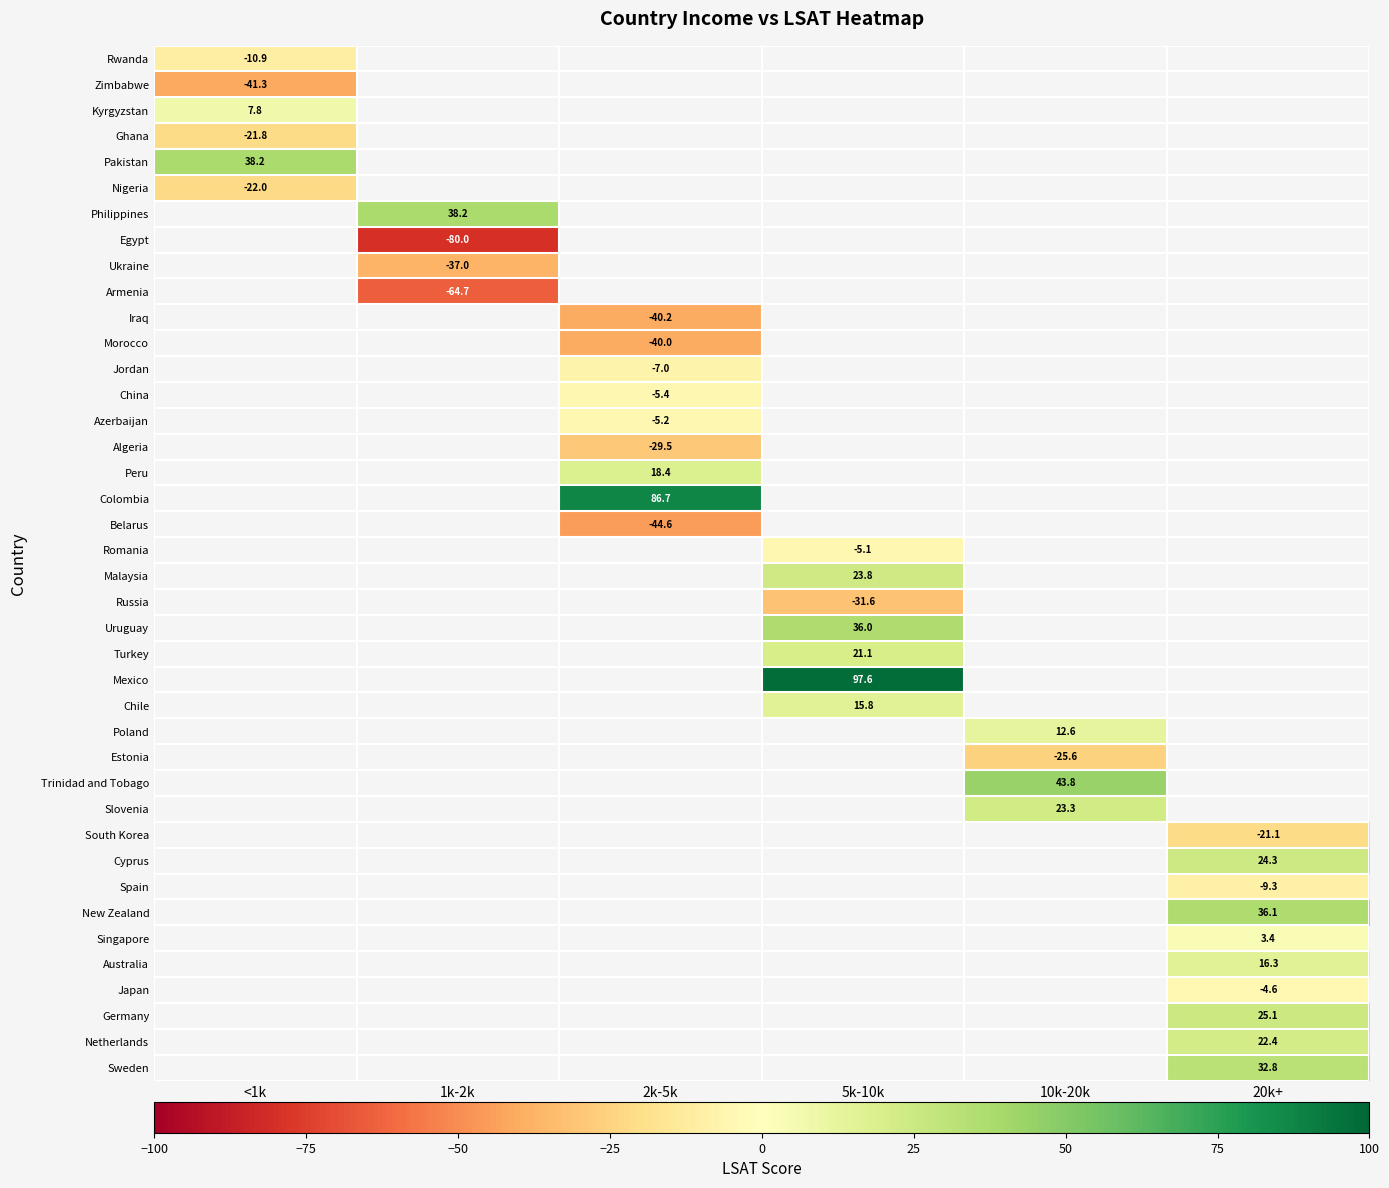

At how many categories does at least one series exceed -39?

6